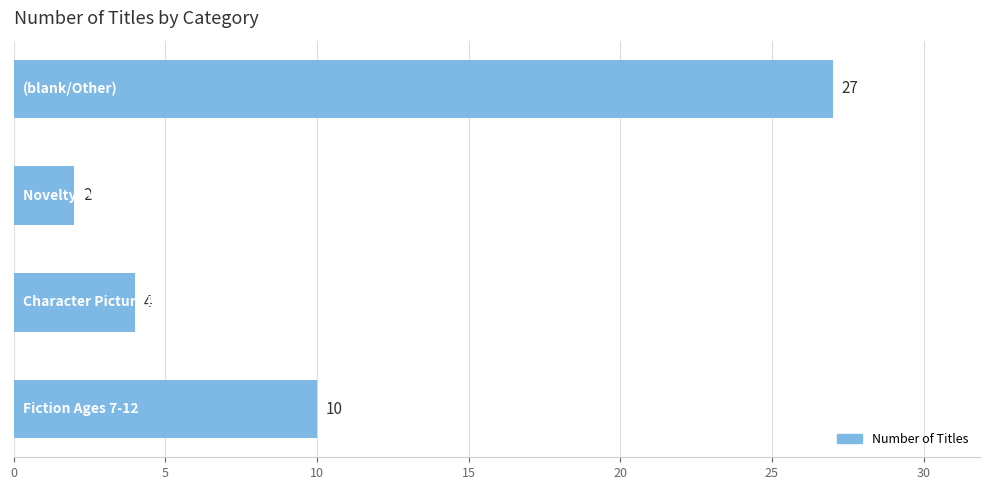

What is the maximum value shown in the chart?

27